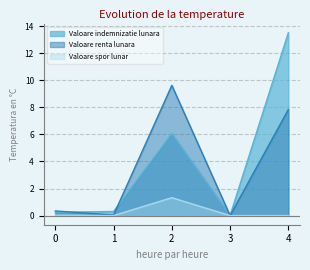

What is the difference between the maximum and minimum values in the Valoare indemnizatie lunara series?

13.5